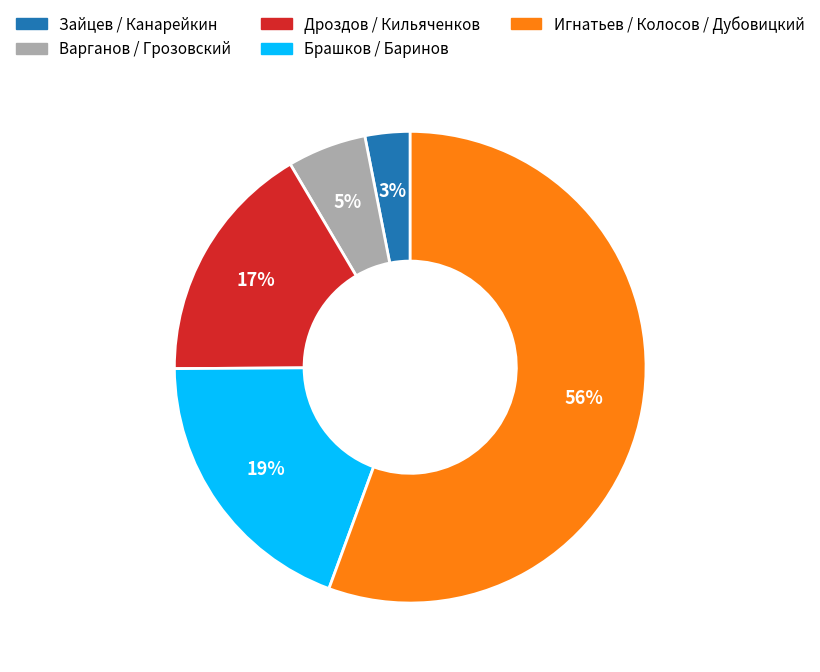

Is there any slice that represents more than half of the pie?

Yes